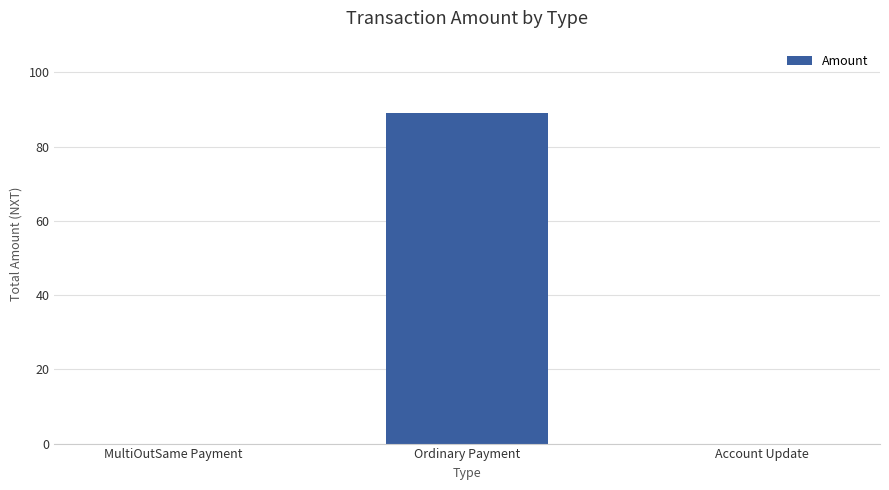

Between MultiOutSame Payment and Ordinary Payment, which is larger?

Ordinary Payment